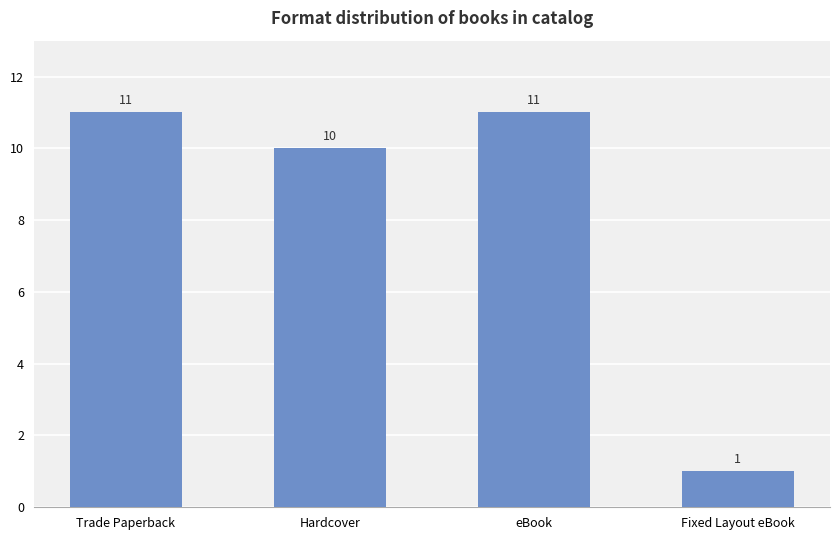

Reading left to right, what are all the values shown in this chart?

Trade Paperback=11	Hardcover=10	eBook=11	Fixed Layout eBook=1